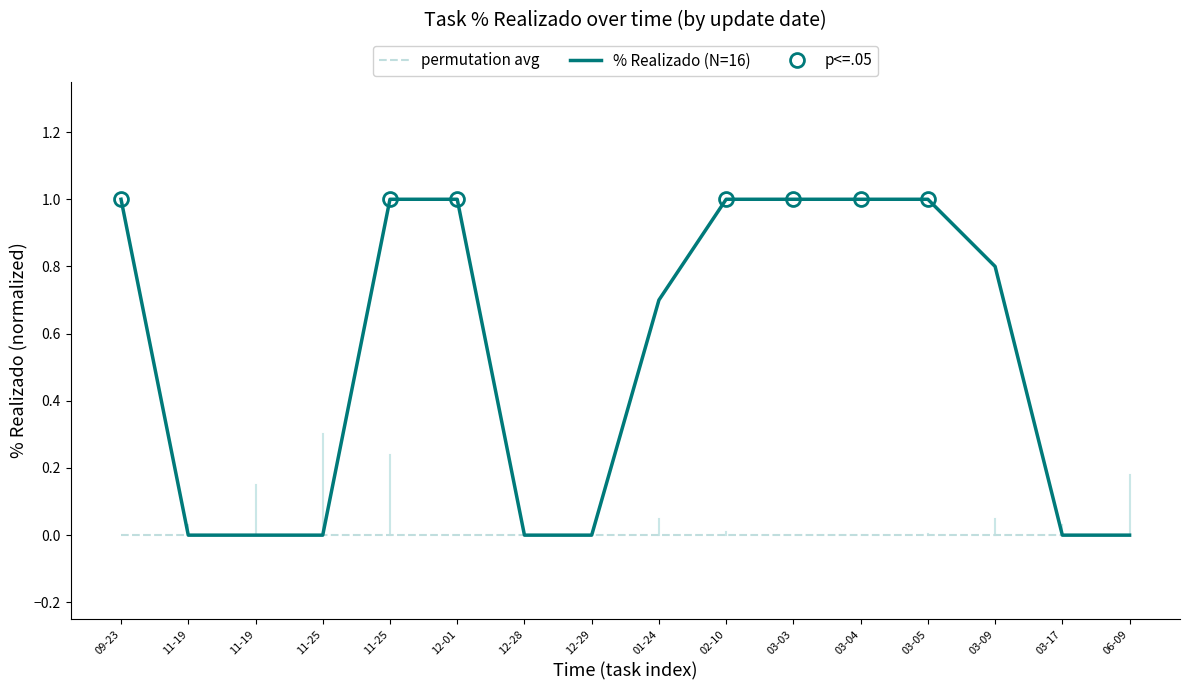

True or false: permutation avg and % Realizado (N=16) intersect in this chart.

False